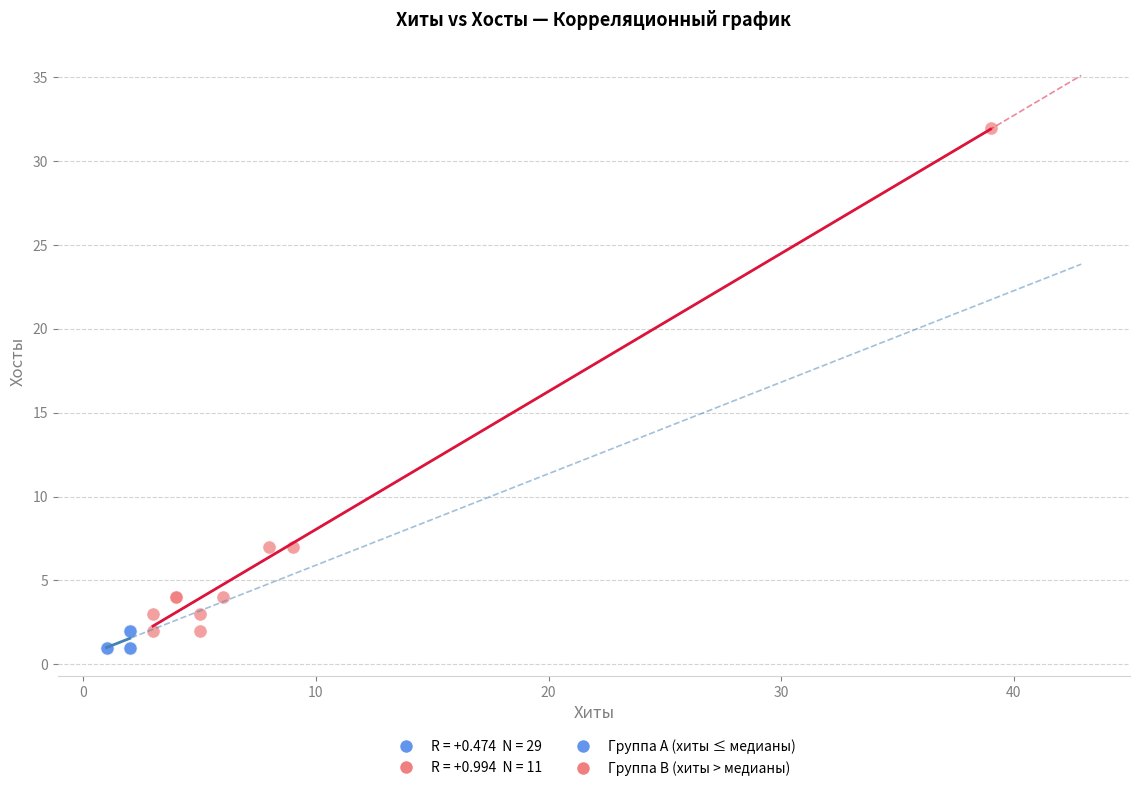

Which series reaches the minimum Y coordinate?

Группа A (хиты ≤ медианы)